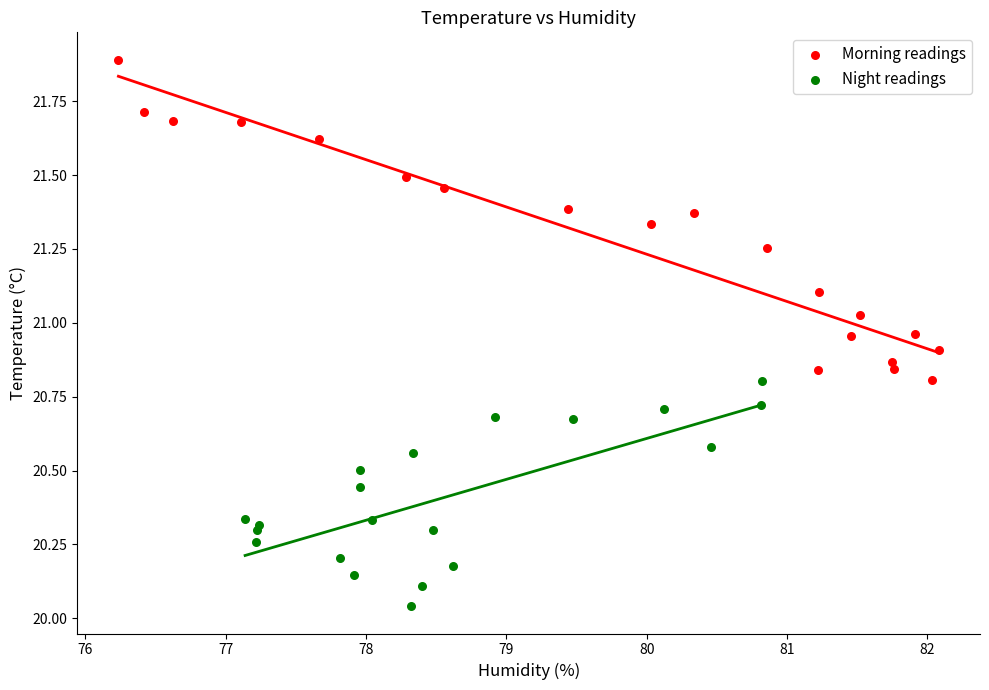

Which series reaches the minimum Y coordinate?

Night readings